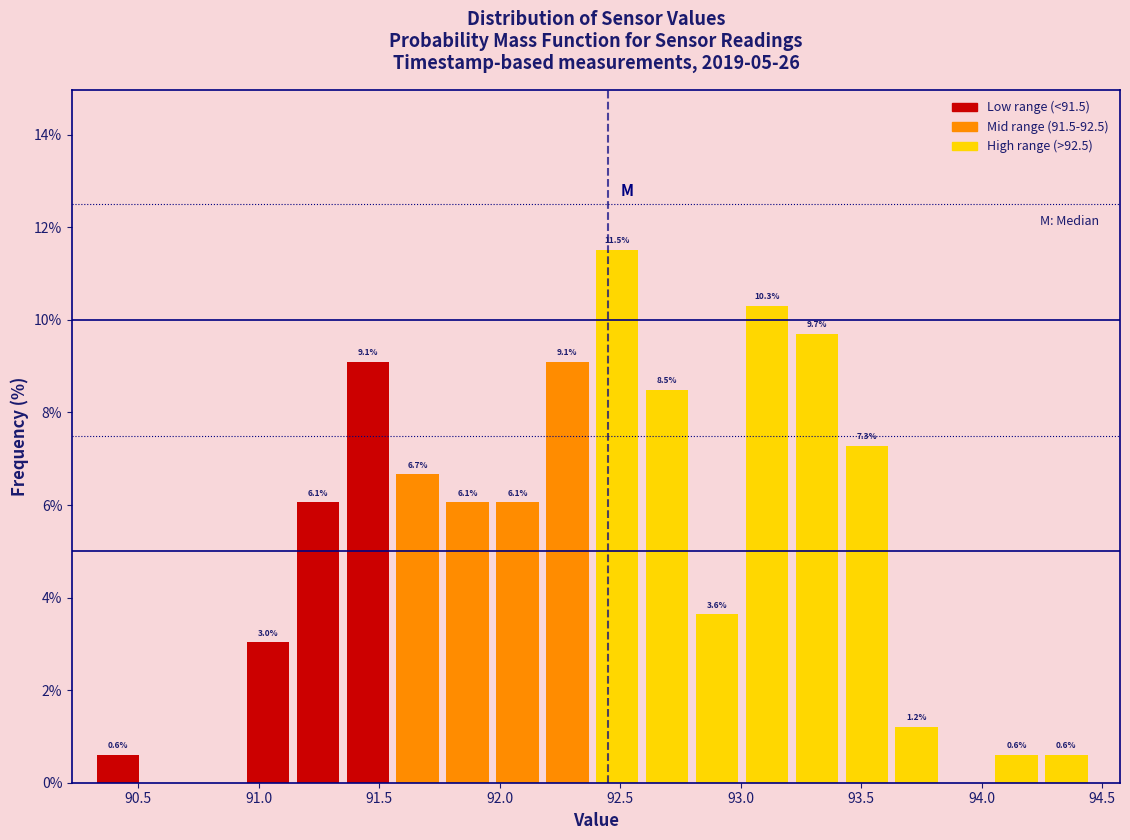

Which range on the x-axis has the tallest bar?

92.40 to 92.60